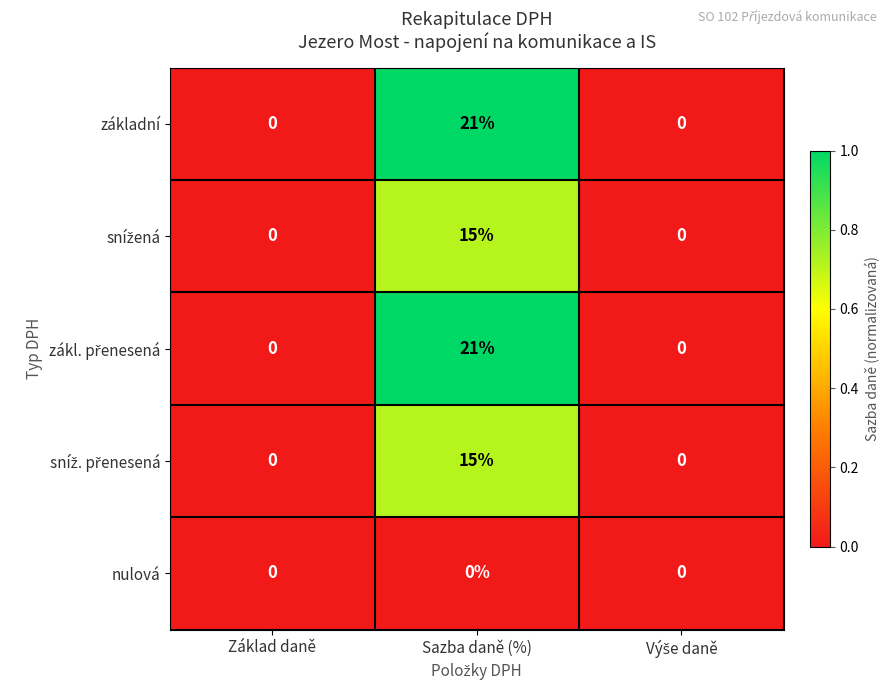

Count the základní values in the range 0 to 21.

3